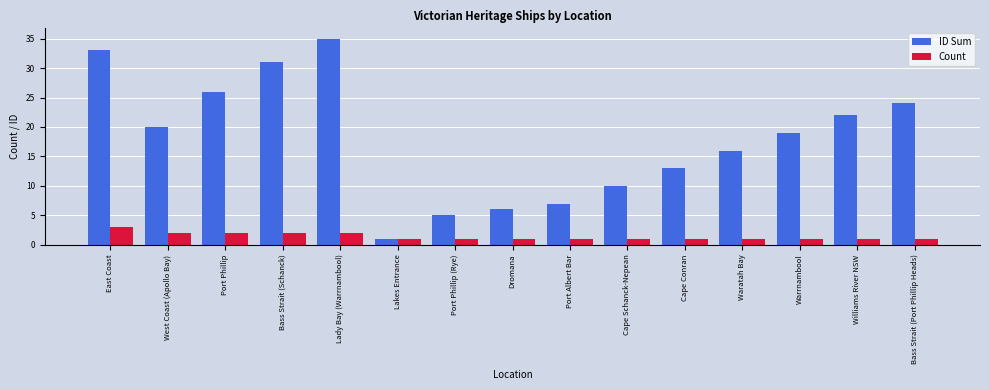

Which series has the largest range (max minus min)?

ID Sum